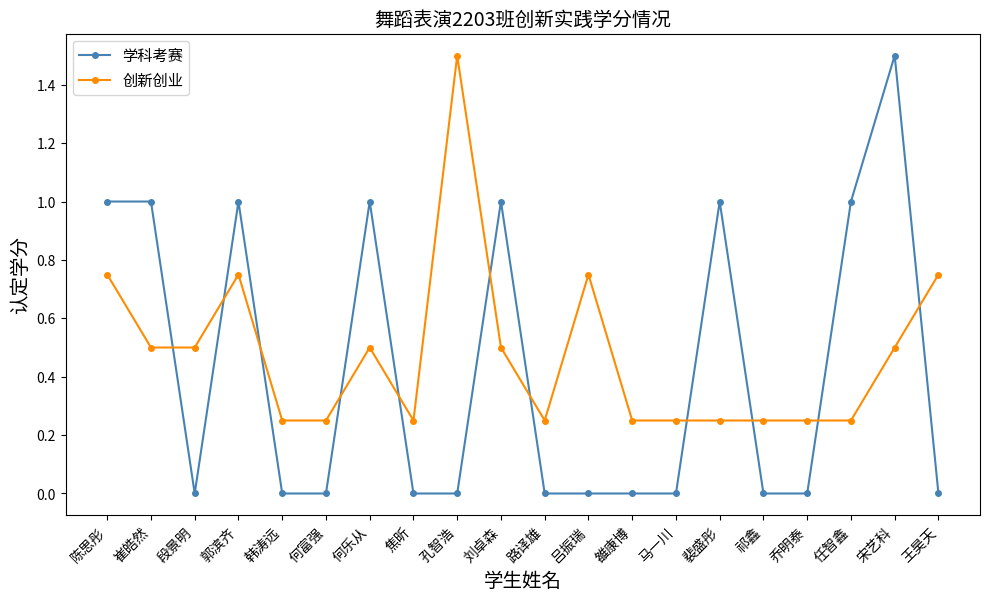

Is the value of 学科考赛 at 孔智浩 greater than the value of 创新创业 at 崔皓然?

No